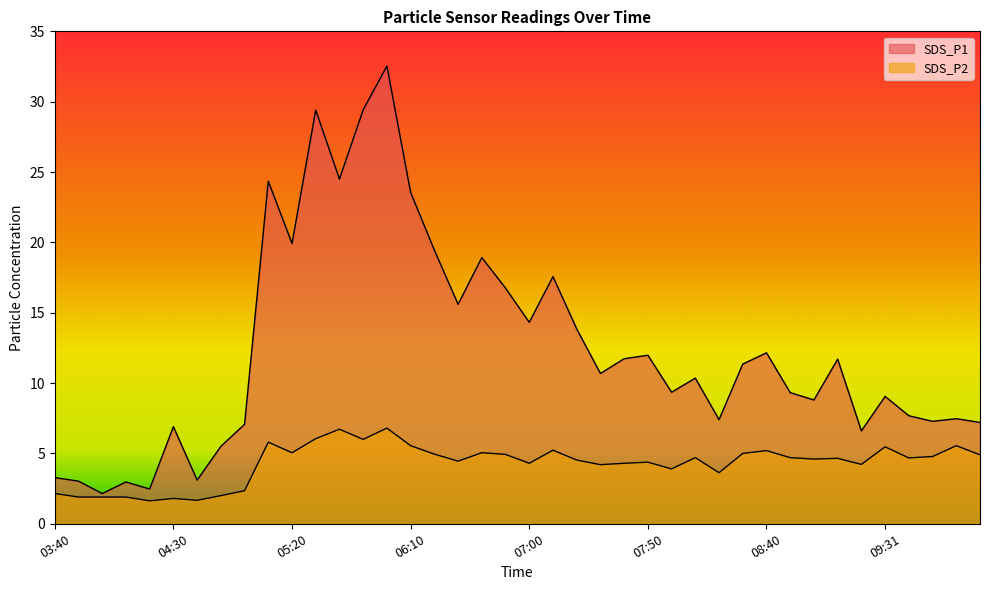

How many values in the SDS_P2 series are below 4?

11